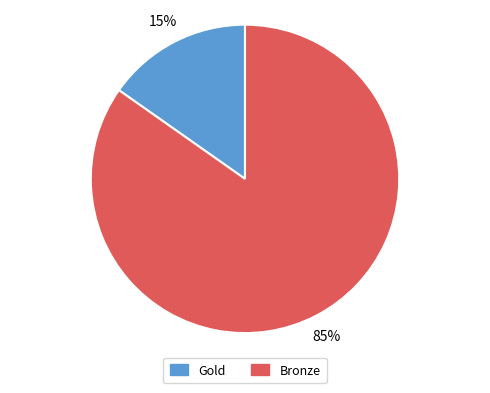

How many segments does this pie chart have?

2